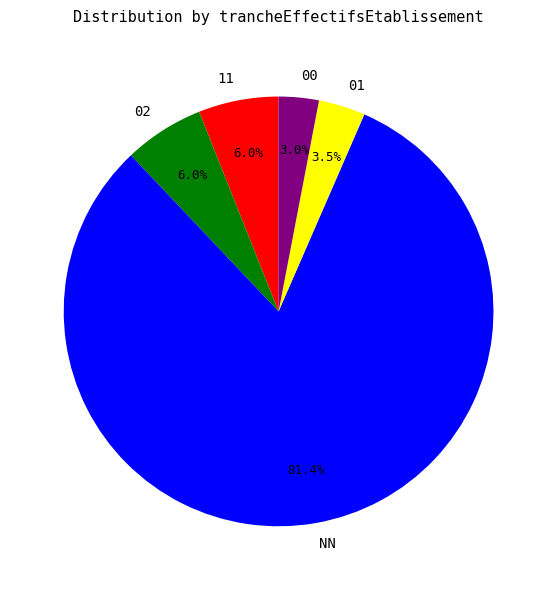

Approximately how many times larger is the value at 11 compared to NN?

0.1